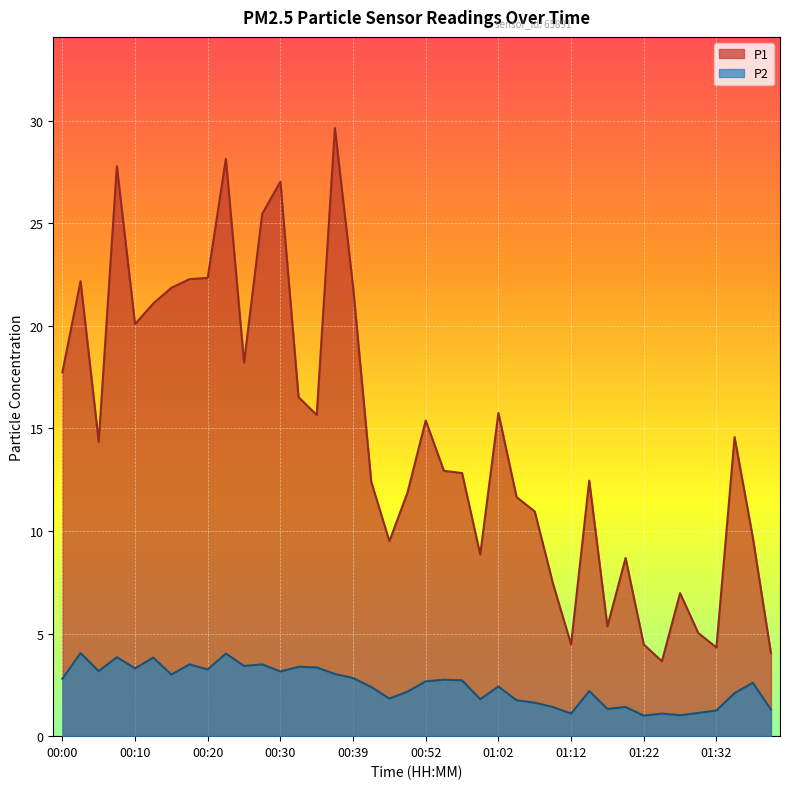

What is the maximum value for P2?

4.0